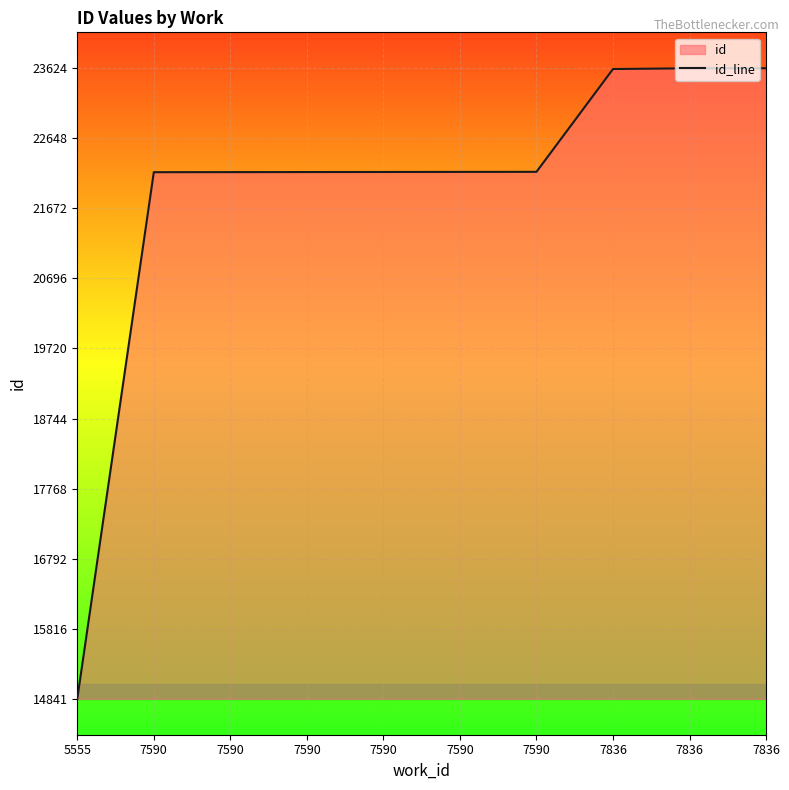

Approximately how many times larger is the value at 7590 compared to 7590?

1.0